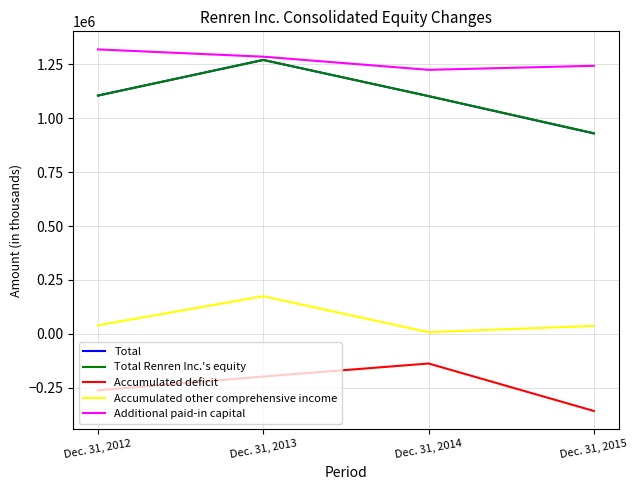

Is this an area chart (filled region under the line)?

No